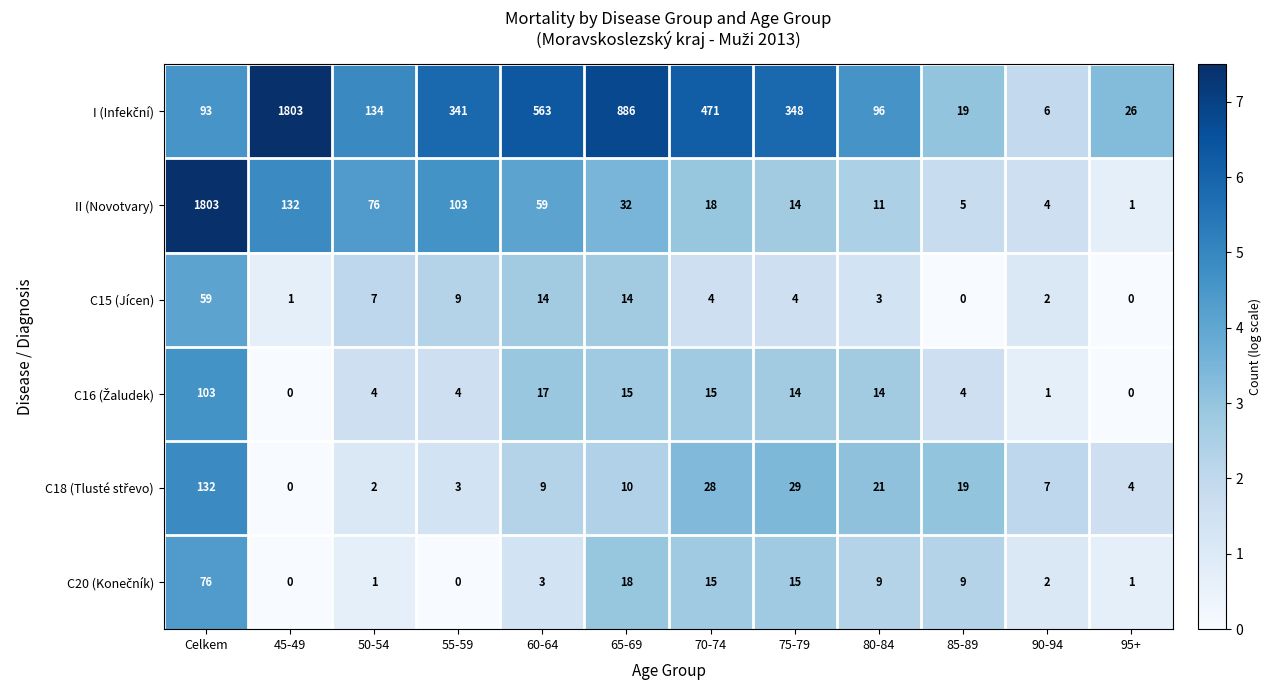

What is the total value across all series at 80-84?

154